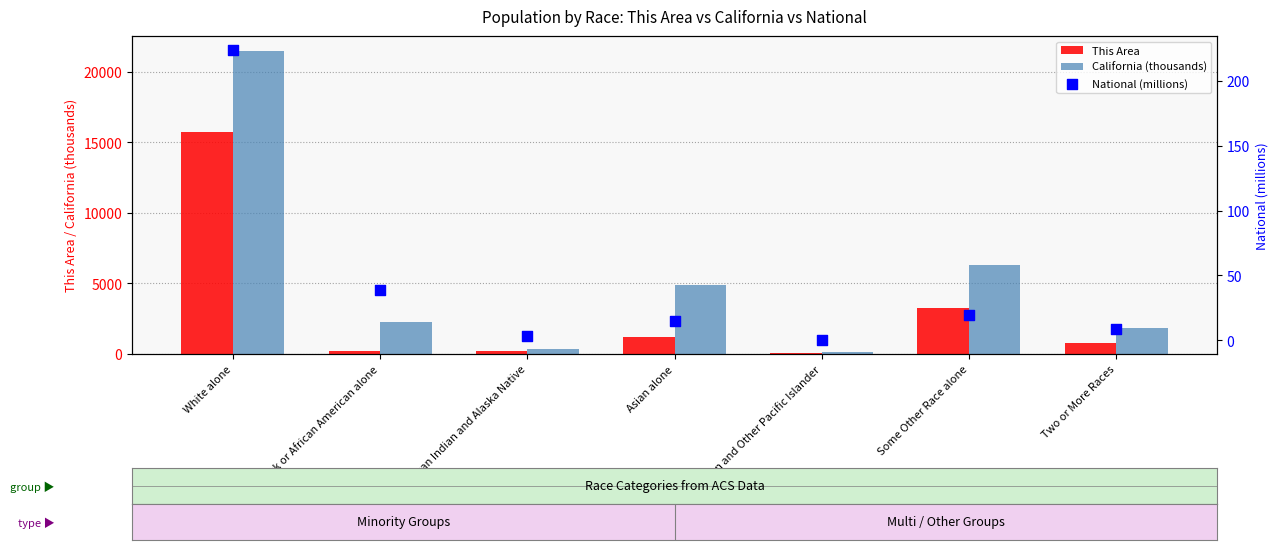

Which series has the widest spread of Y values?

California (thousands)